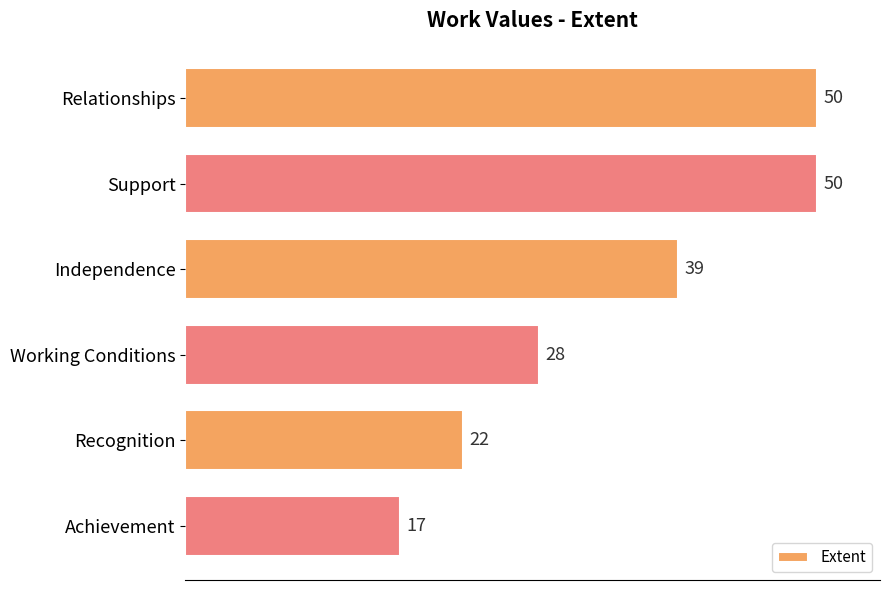

What is the smallest value displayed?

17